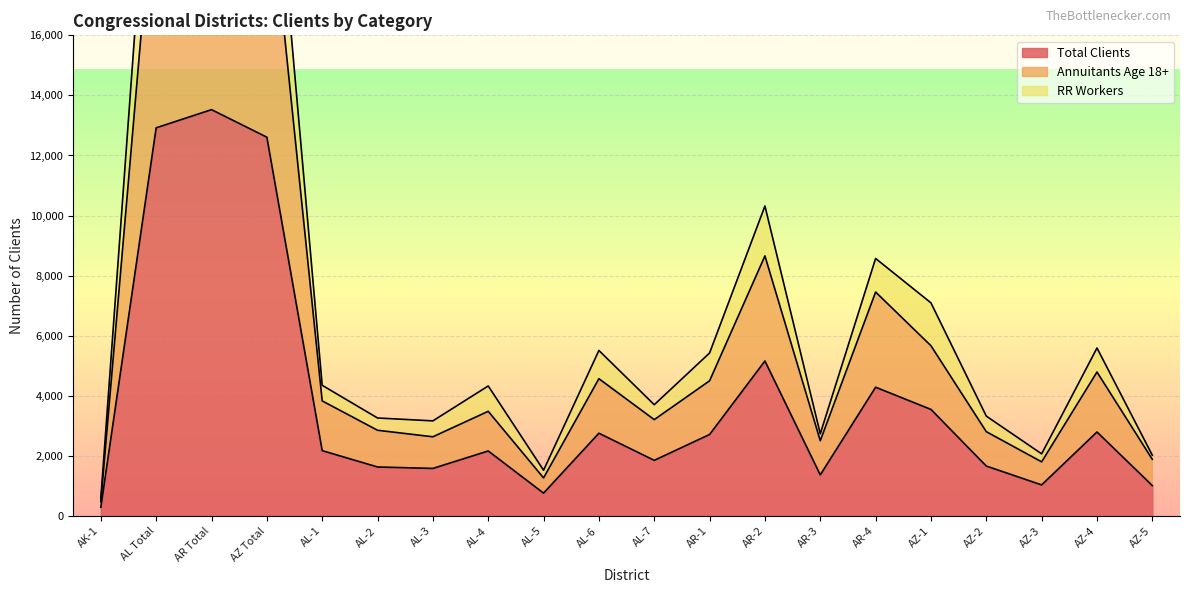

What value does the Annuitants Age 18+ series have at AK-1?

482